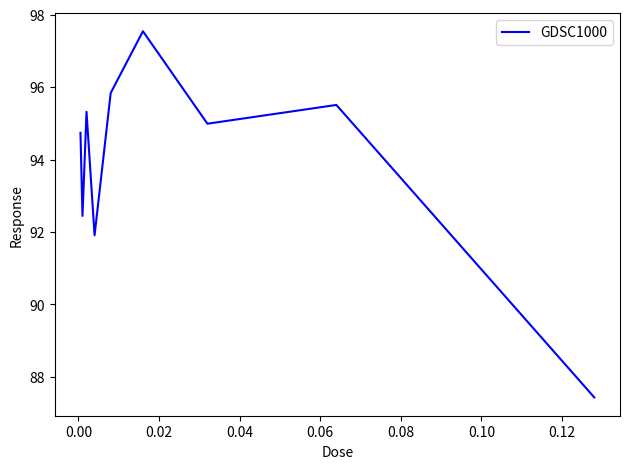

What is the greatest value displayed?

97.5